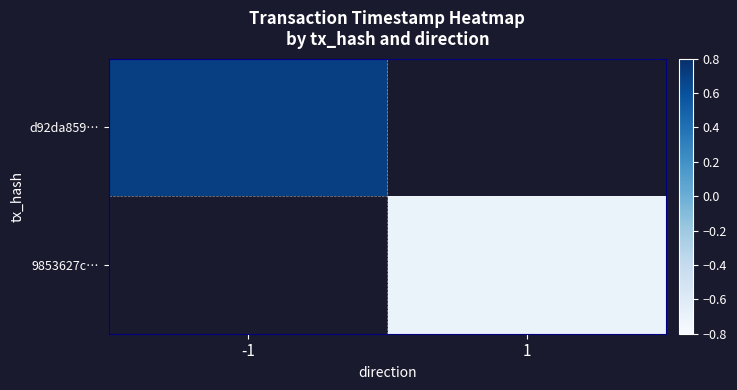

Which category has the lowest value in the 9853627c… series?

-1